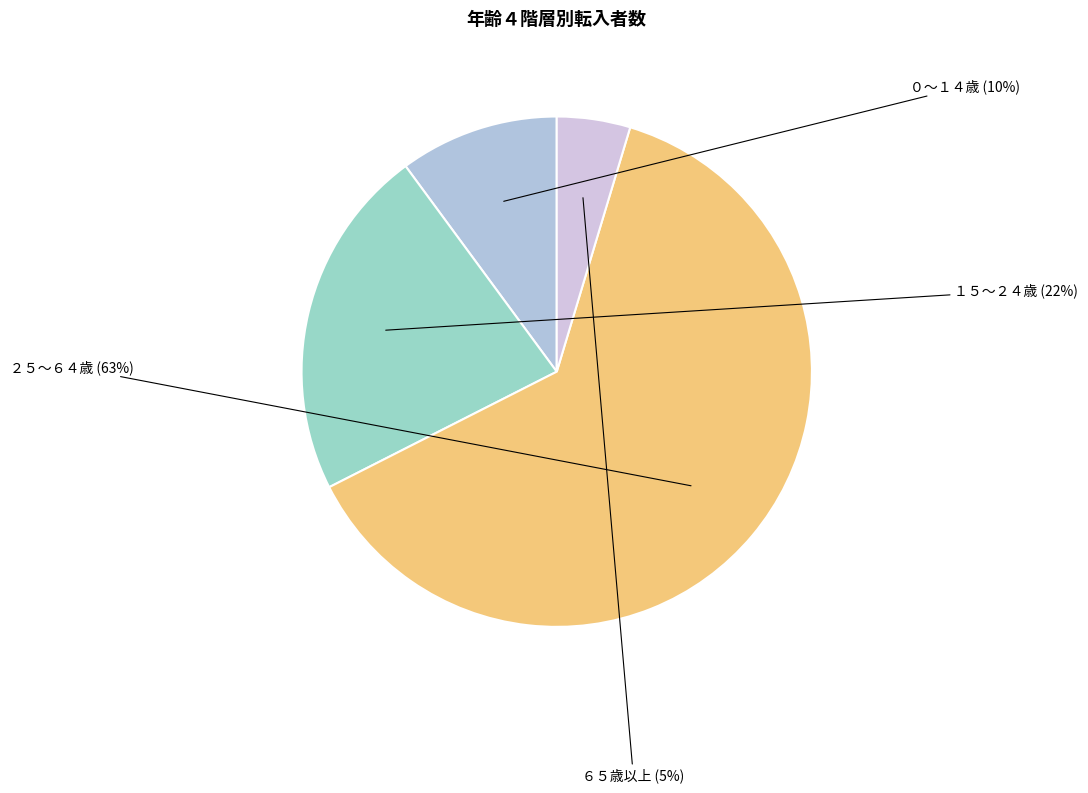

Is the sum of １５～２４歳 and ６５歳以上 greater than half?

No